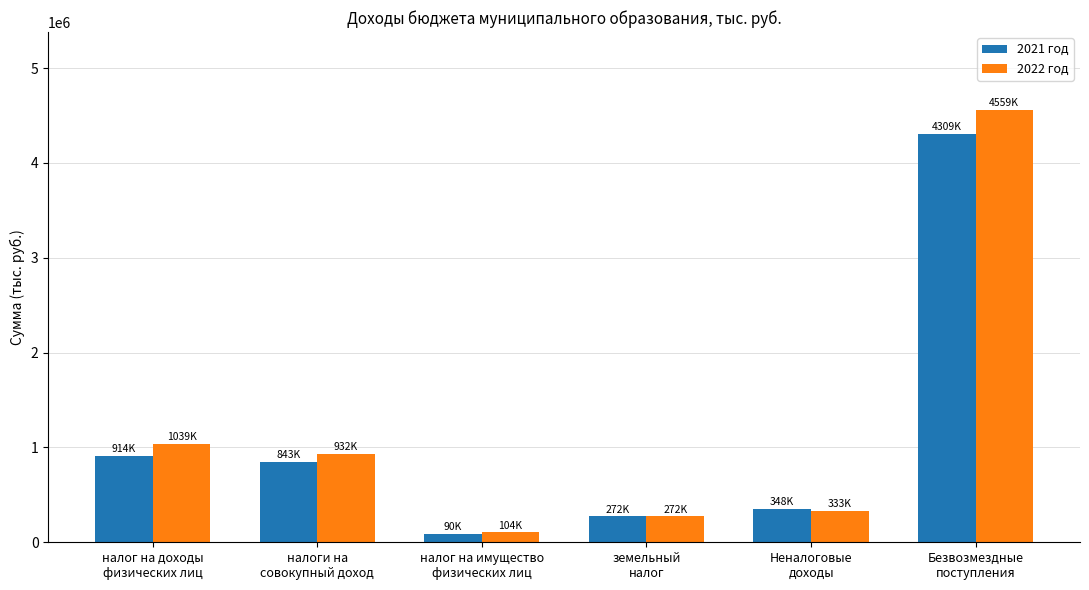

What are all the series names shown in the legend?

2021 год, 2022 год